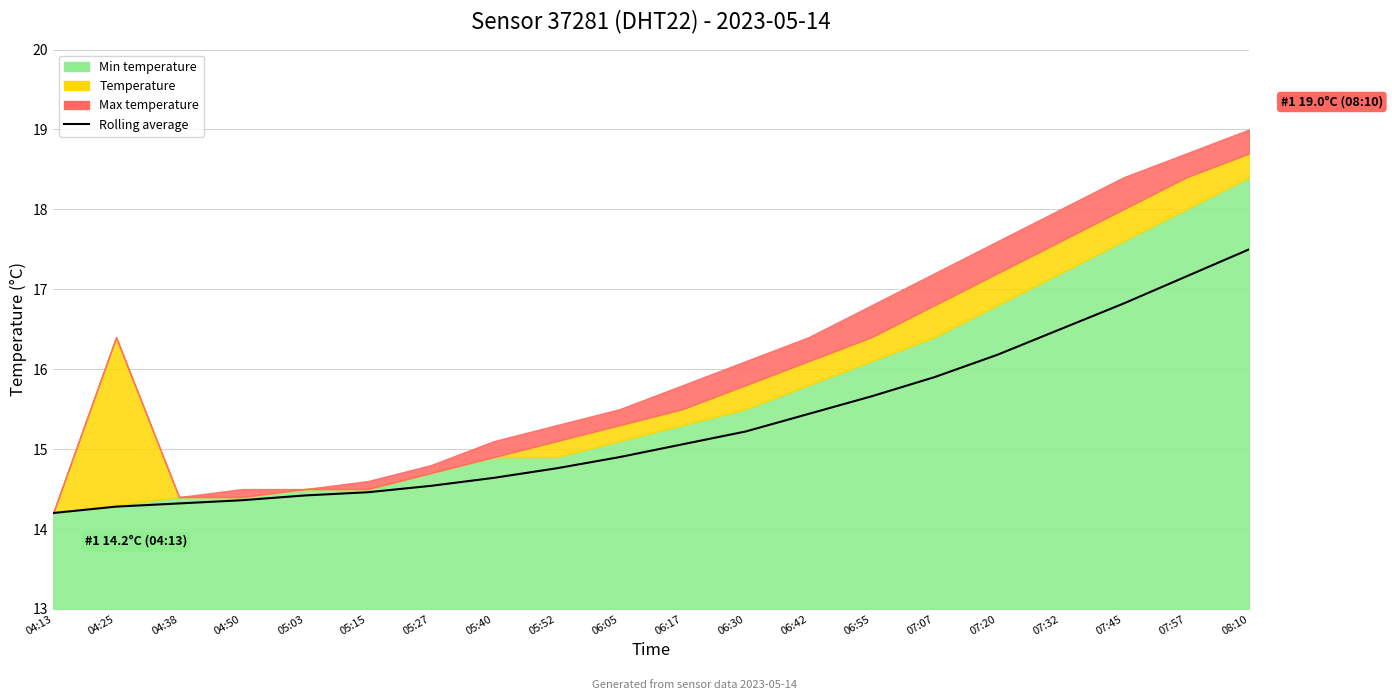

Rank the categories by value from highest to lowest.

08:10, 07:57, 07:45, 07:32, 07:20, 07:07, 06:55, 06:42, 06:30, 06:17, 06:05, 05:52, 05:40, 05:27, 05:15, 05:03, 04:50, 04:38, 04:25, 04:13